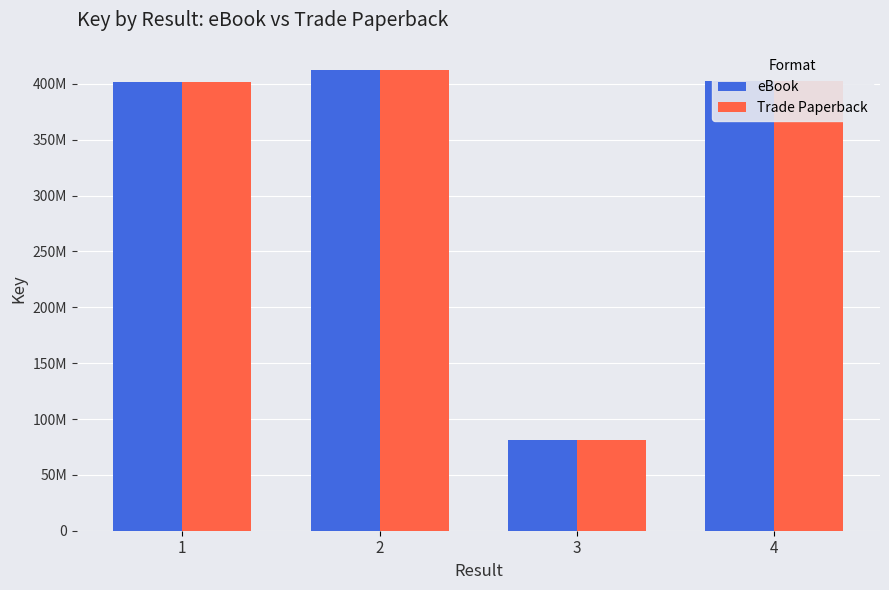

What is the sum of the Trade Paperback values at 3 and 4?

484478450